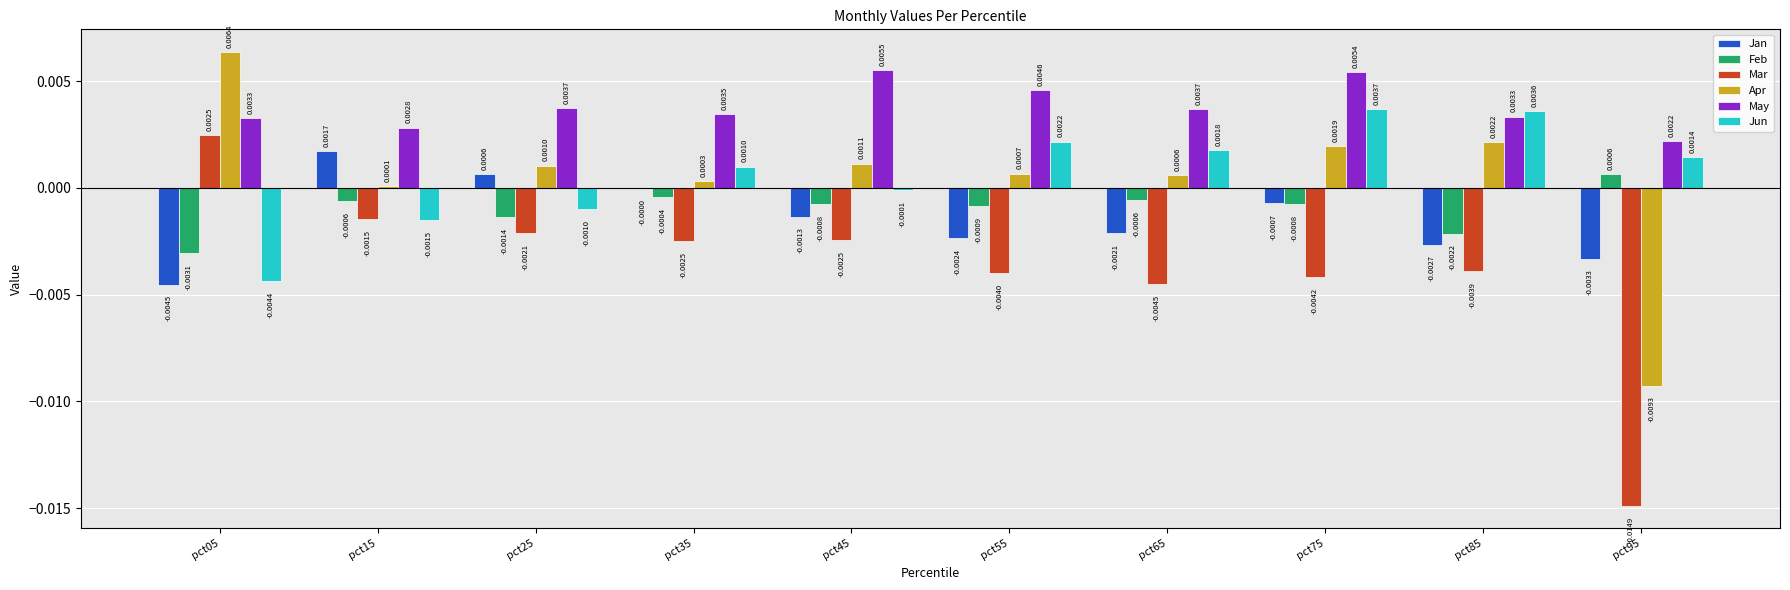

How many data points does each series have?

10